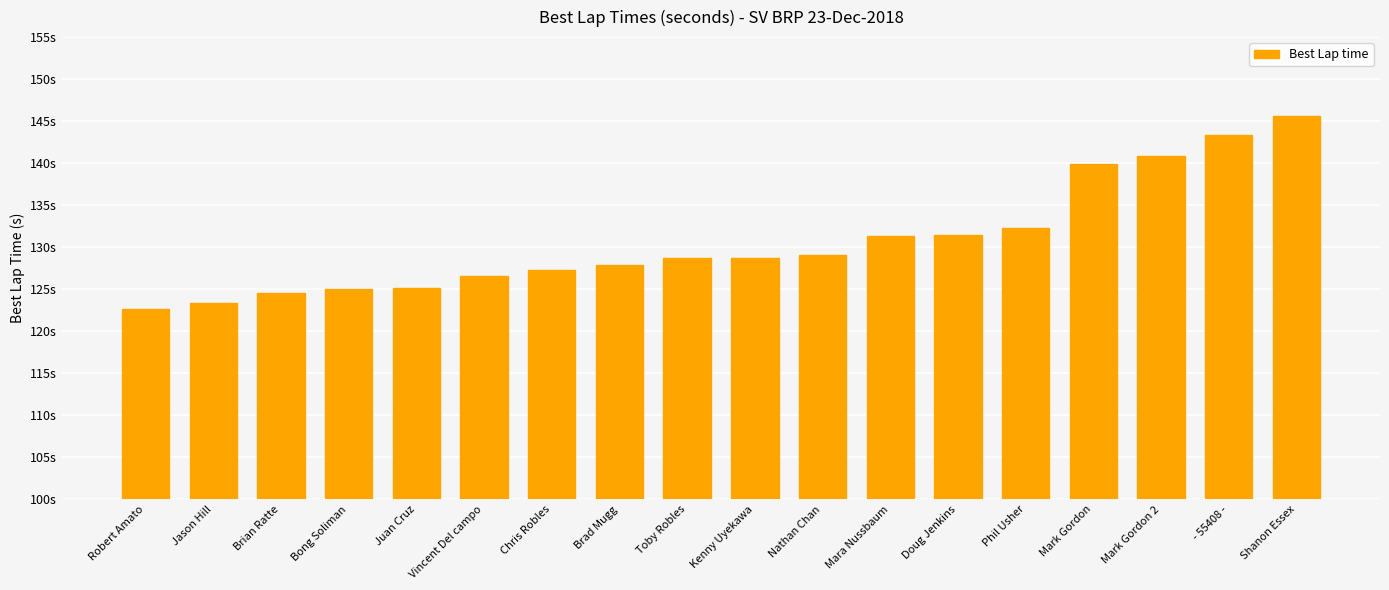

Is it true that the value at Bong Soliman is 125.0?

True